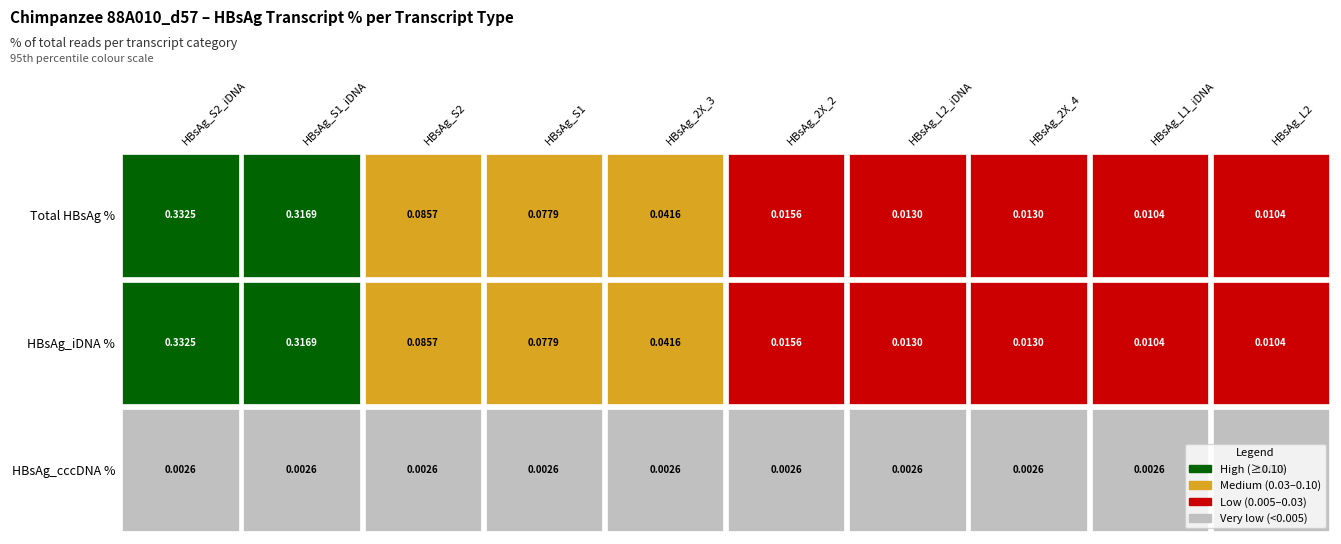

Reading left to right, extract all data points from this chart.

HBsAg_S2_iDNA: 0.3	0.3	0.3
HBsAg_S1_iDNA: 0.3	0.3	0.3
HBsAg_S2: 0.1	0.1	0.1
HBsAg_S1: 0.1	0.1	0.1
HBsAg_2X_3: 0.0	0.0	0.0
HBsAg_2X_2: 0.0	0.0	0.0
HBsAg_L2_iDNA: 0.0	0.0	0.0
HBsAg_2X_4: 0.0	0.0	0.0
HBsAg_L1_iDNA: 0.0	0.0	0.0
HBsAg_L2: 0.0	0.0	0.0